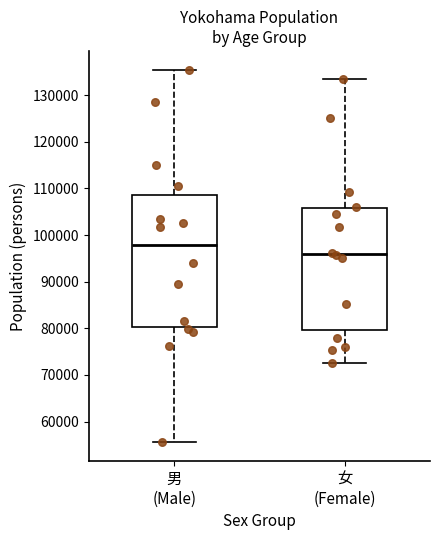

Which box is the tallest, from its lower edge to its upper edge?

男 (Male)